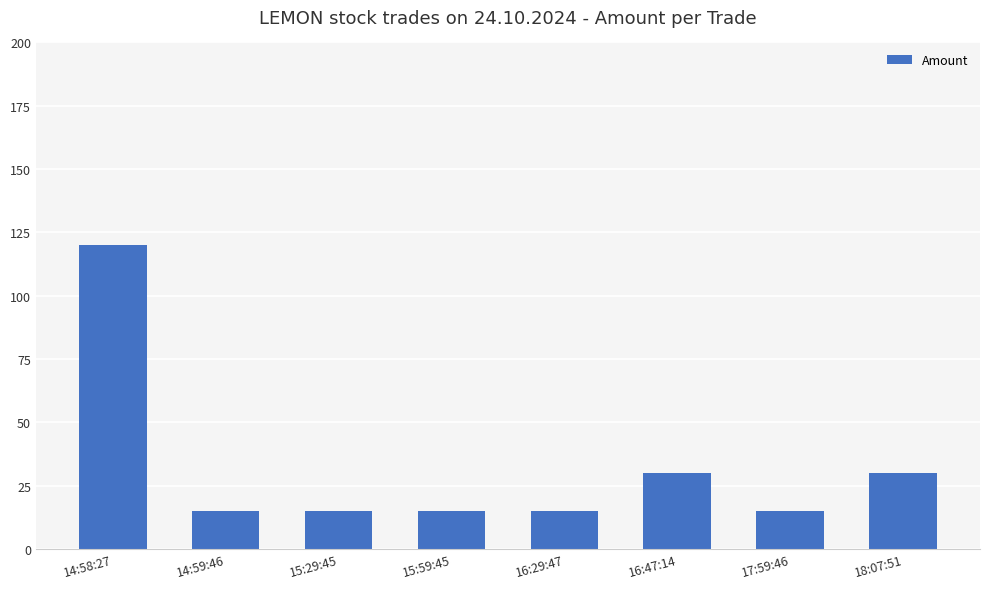

What is the label of the 8th bar from the right?

14:58:27